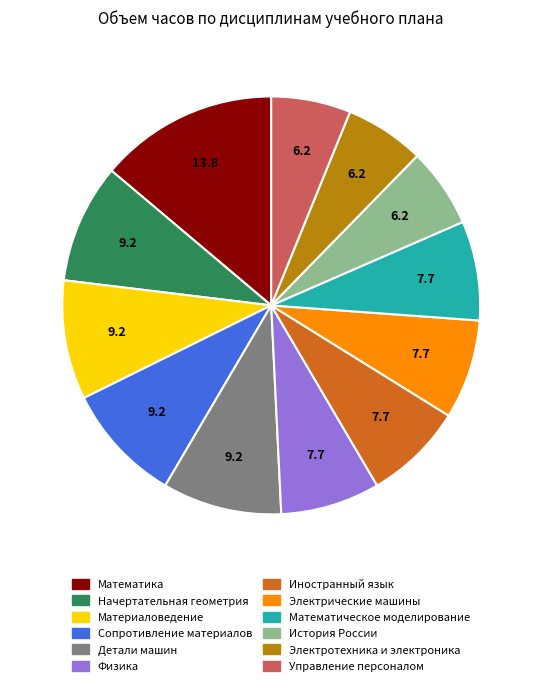

What is the largest slice in the pie chart?

Математика